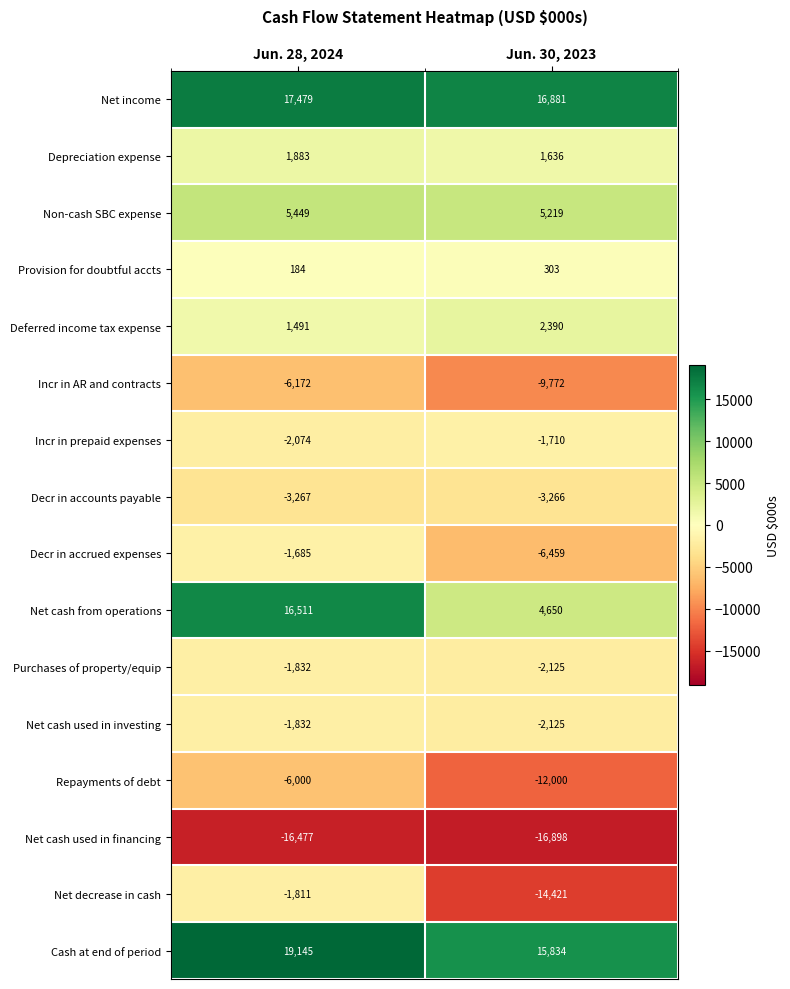

What is the approximate value of Deferred income tax expense at Jun. 30, 2023, to the nearest 100?

2400